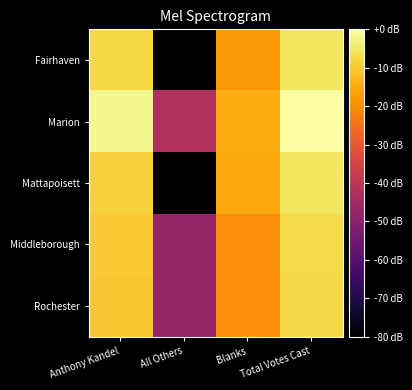

Reading right to left, transcribe all the data shown in this chart.

Fairhaven: Total Votes Cast=-5.6	Blanks=-18.0	All Others=-80.0	Anthony Kandel=-8.0
Marion: Total Votes Cast=0.0	Blanks=-14.6	All Others=-42.0	Anthony Kandel=-1.9
Mattapoisett: Total Votes Cast=-5.5	Blanks=-15.6	All Others=-80.0	Anthony Kandel=-8.8
Middleborough: Total Votes Cast=-7.3	Blanks=-19.4	All Others=-48.1	Anthony Kandel=-9.9
Rochester: Total Votes Cast=-7.6	Blanks=-19.4	All Others=-48.1	Anthony Kandel=-10.3